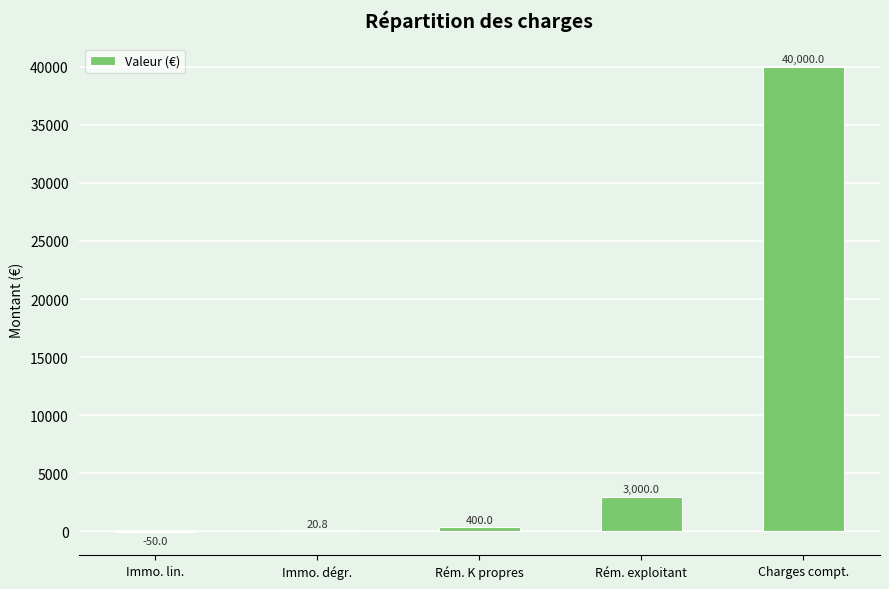

True or false: the data shows 20.8 at Immo. dégr..

True